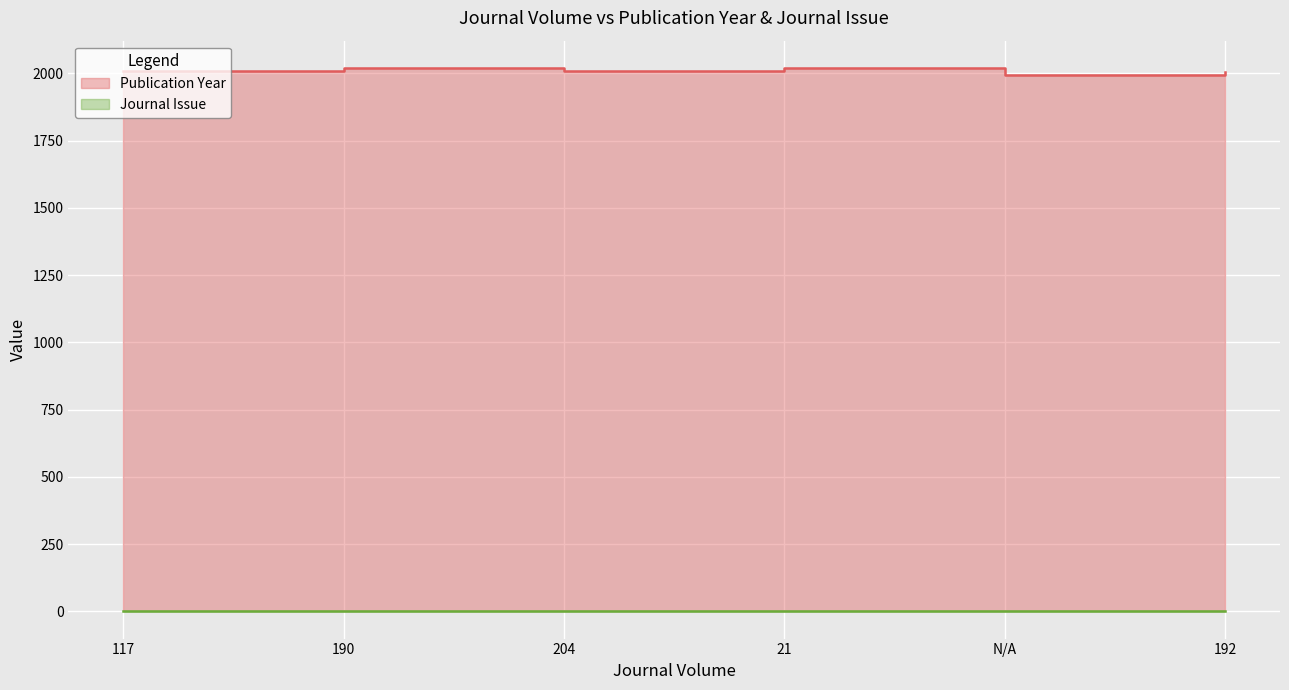

What is the lowest value of the Publication Year series?

1995